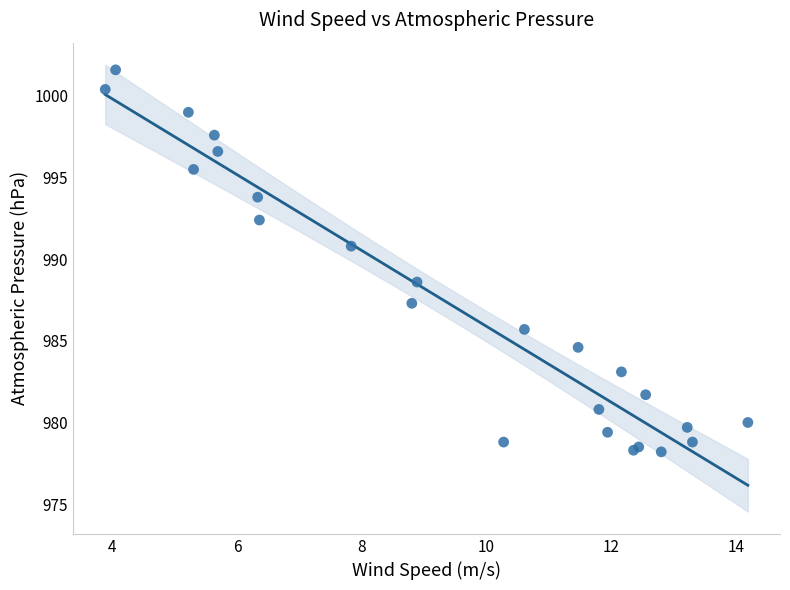

What Y value in the scatter plot is closest to 989?

988.6